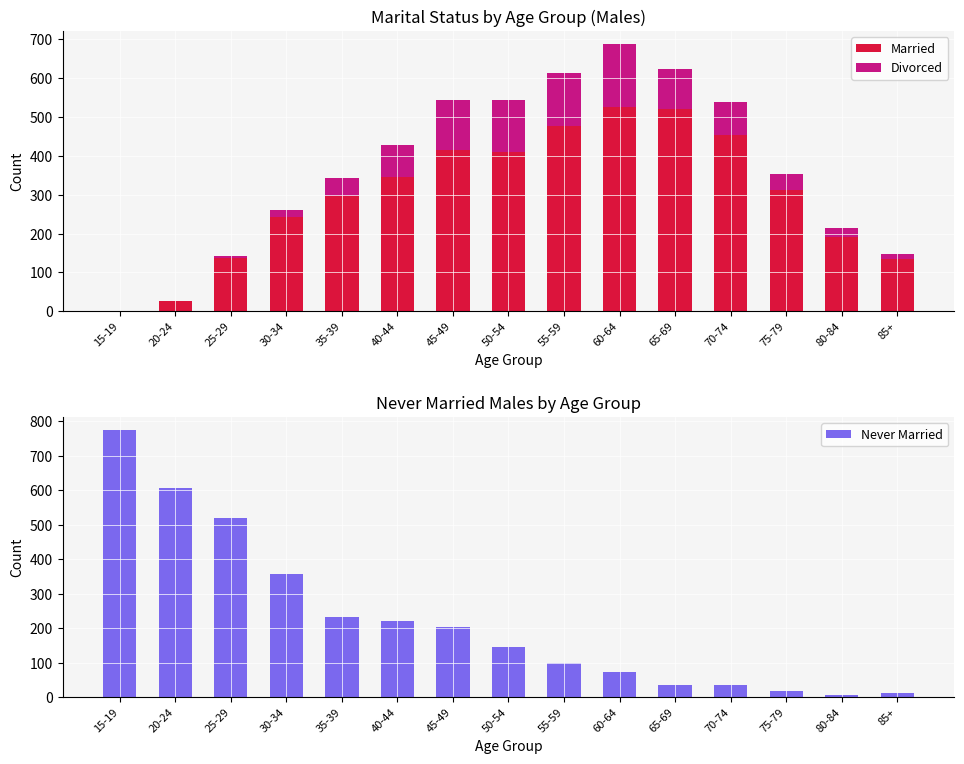

List the series in order of their peak value, highest first.

Never Married, Married, Divorced